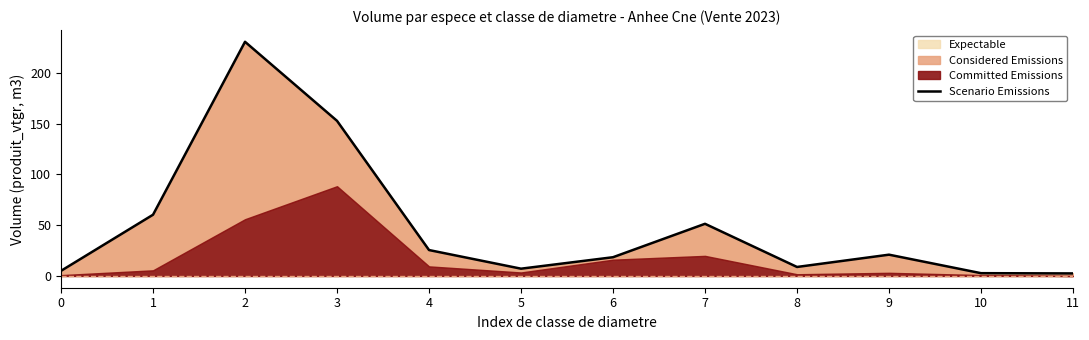

What is the greatest value displayed?

230.6